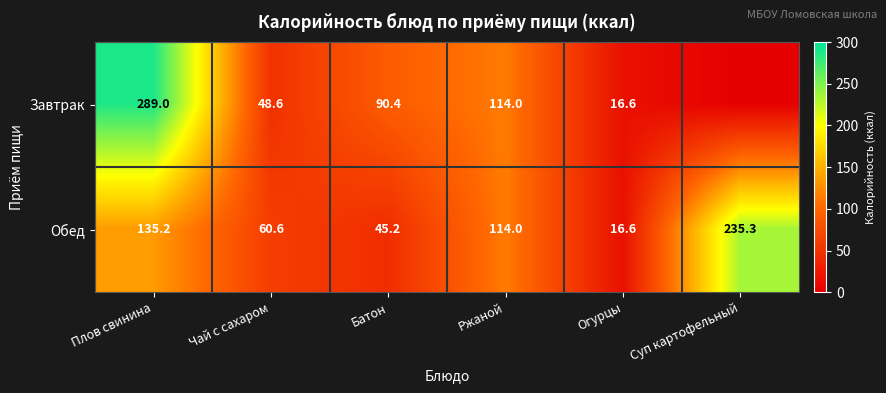

How many values in the Обед series are below 114?

3